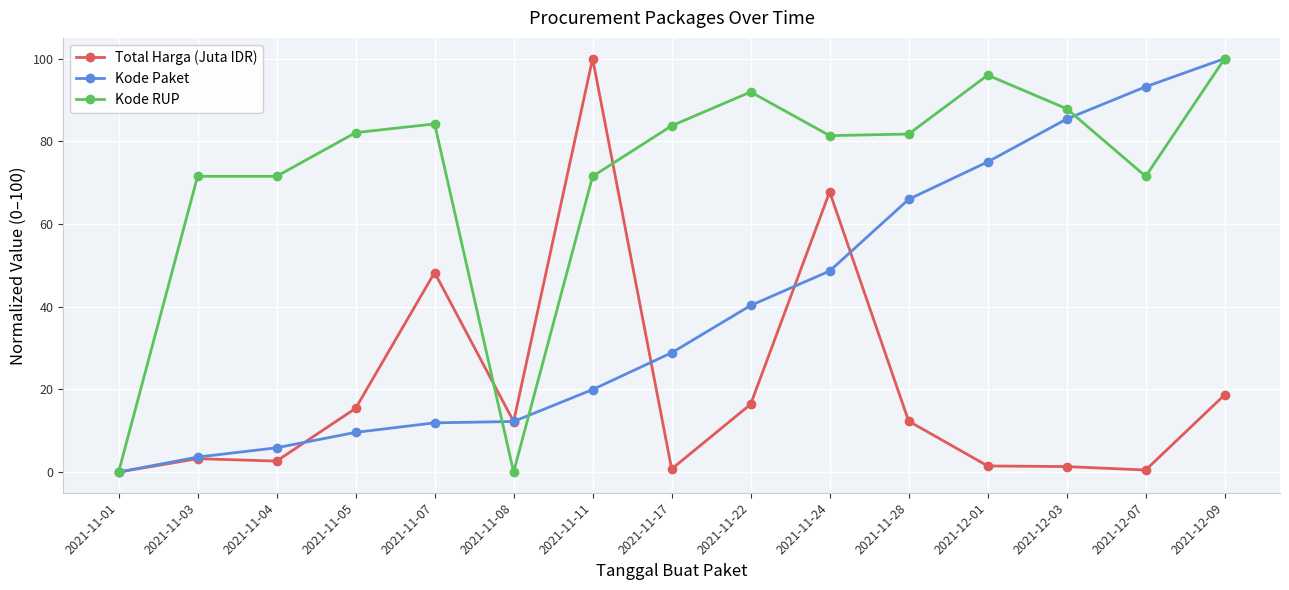

What is the difference between the Total Harga (Juta IDR) values at 2021-11-28 and 2021-11-01?

12.3